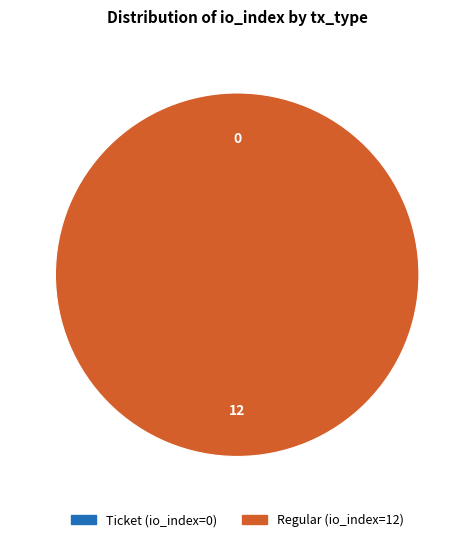

Is it true that Regular (io_index=12) is 100% of the pie?

True